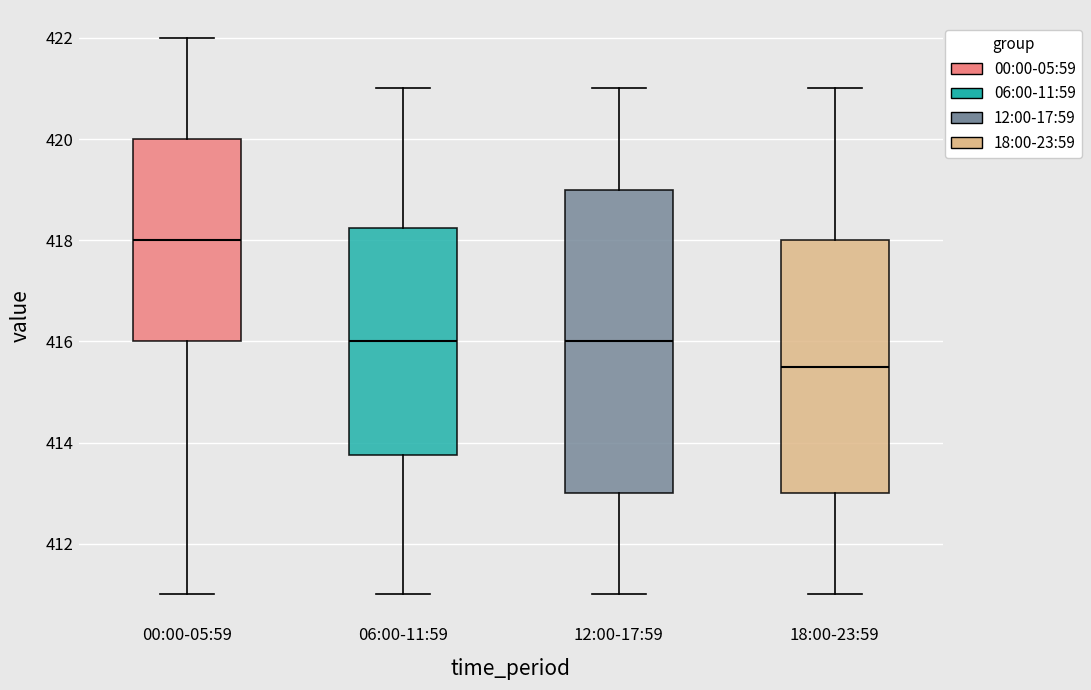

Which box's median line is the lowest?

18:00-23:59